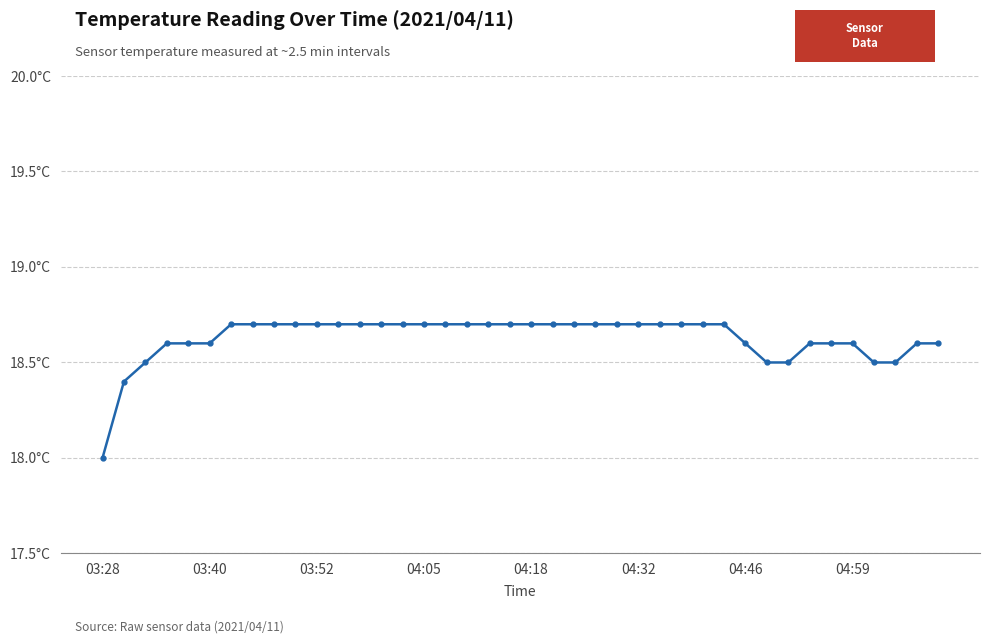

Does the chart have visible grid lines?

Yes